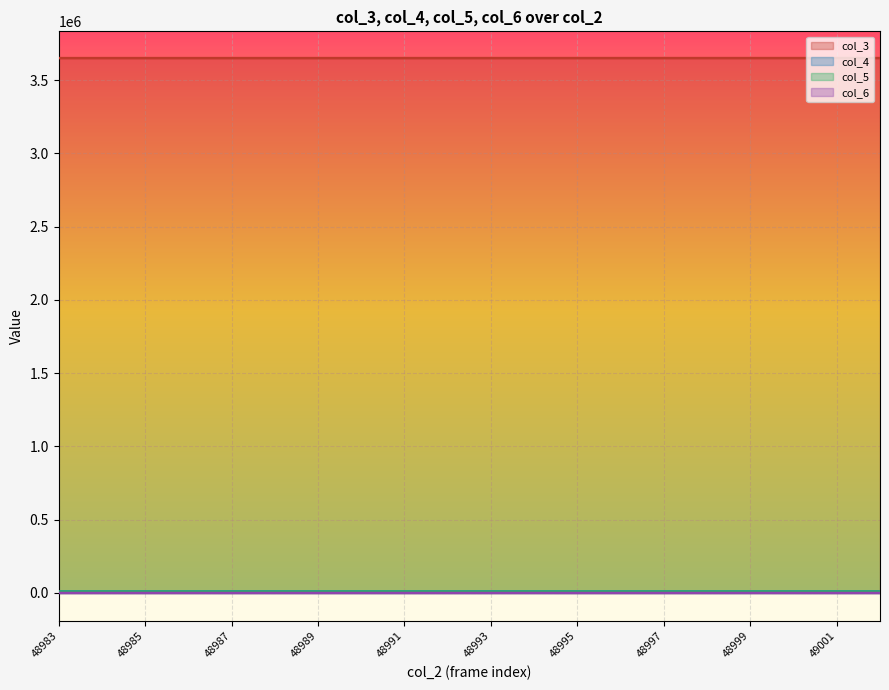

How many lines are shown in the chart?

4